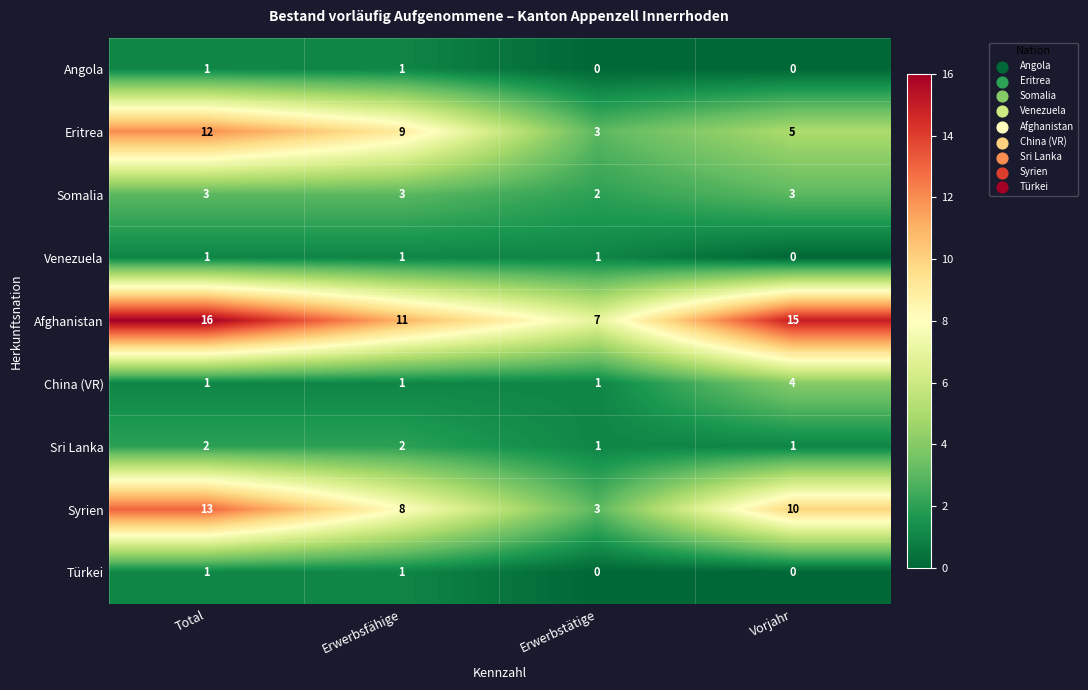

What is the greatest value displayed?

16